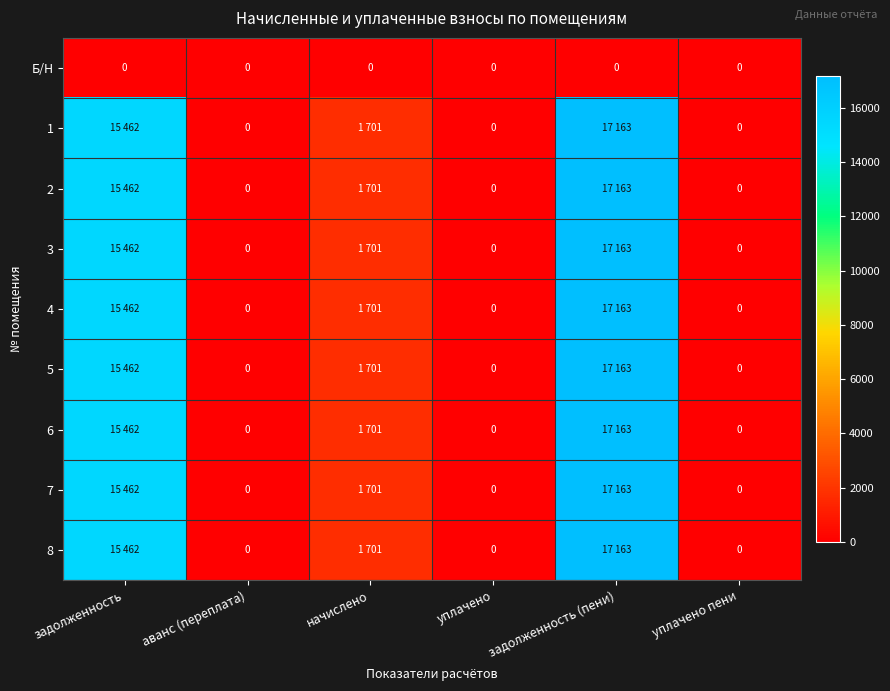

Is it true that Б/Н equals 0 at задолженность?

True